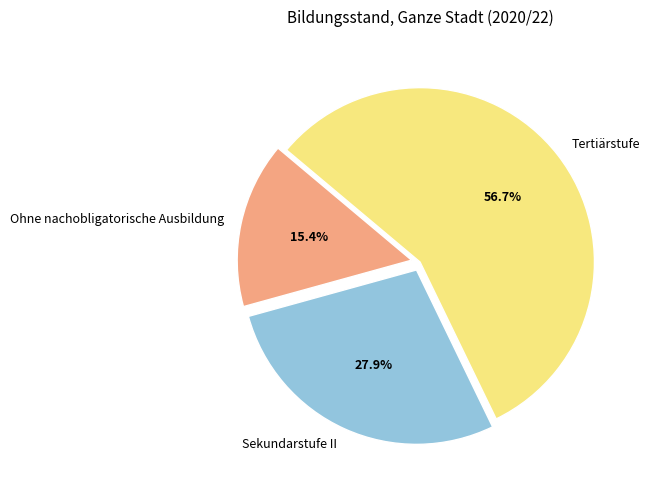

Which category has the biggest portion of the pie?

Tertiärstufe